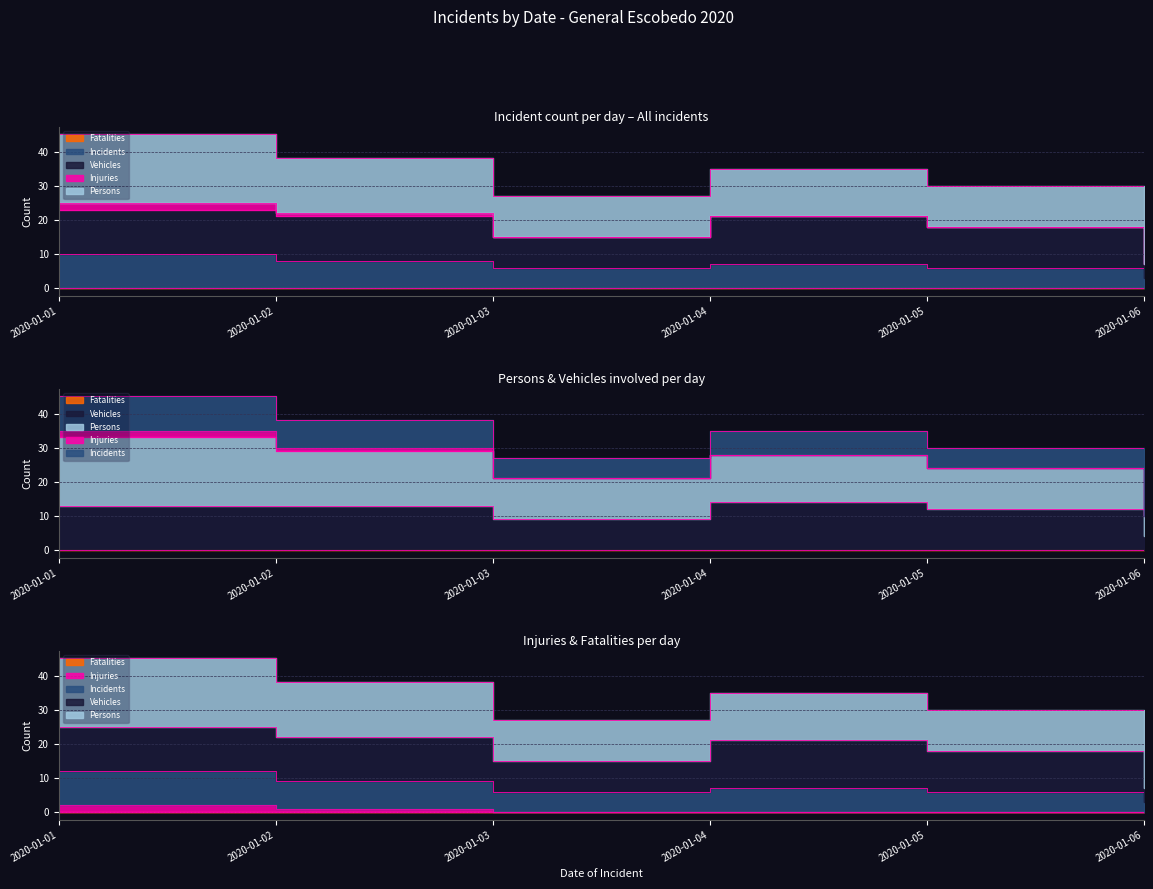

True or false: Incidents_line and Persons_line intersect in this chart.

False